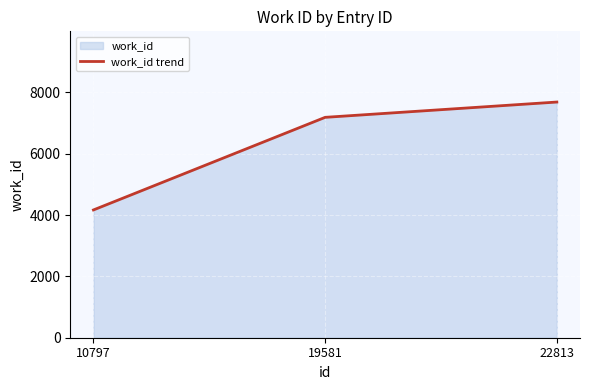

True or false: the data shows 7686 at 22813.

True